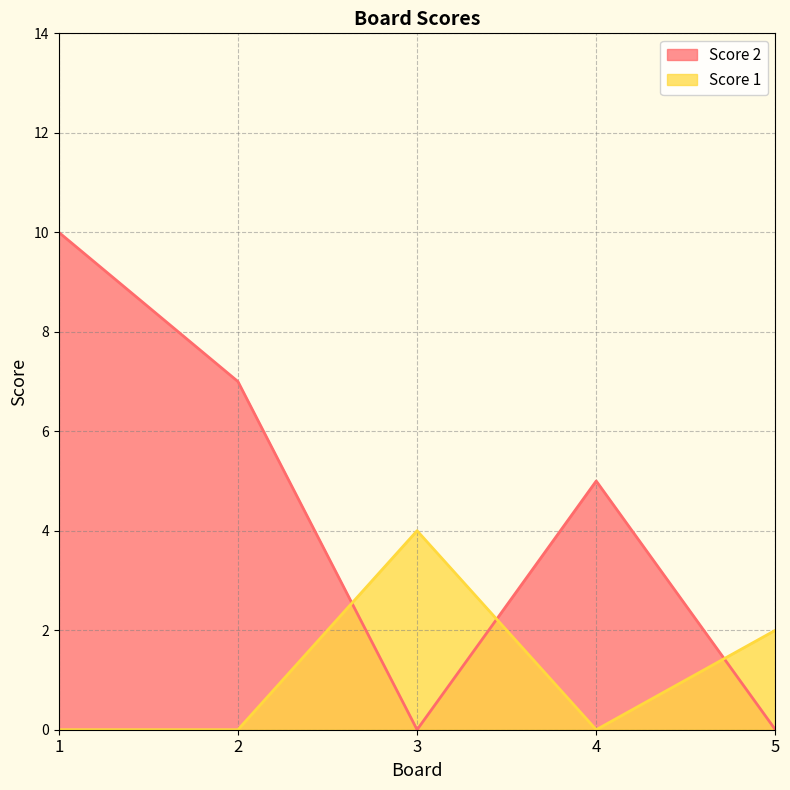

Is it true that Score 1 equals 2 at 1?

False